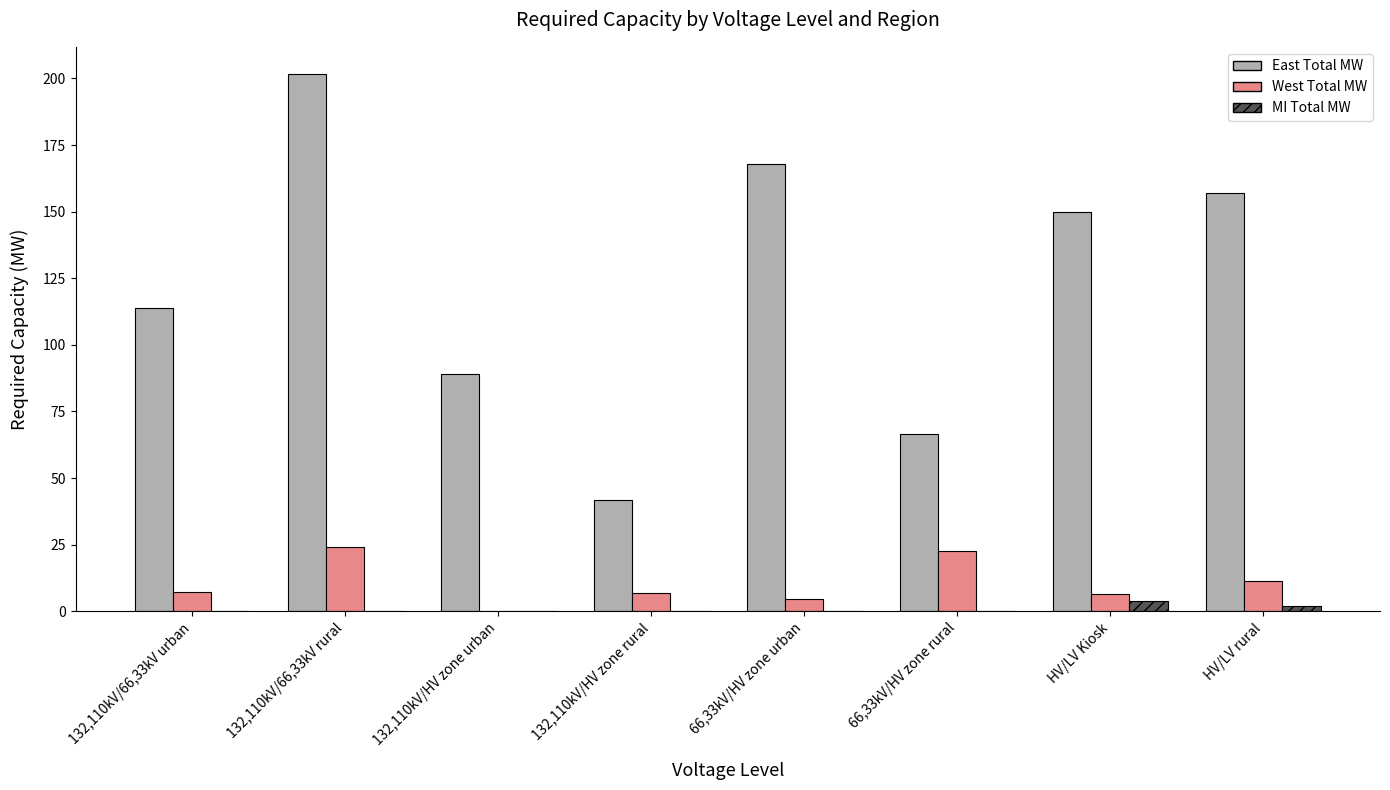

The value of East Total MW at 132,110kV/66,33kV urban is 114.0. True or false?

True